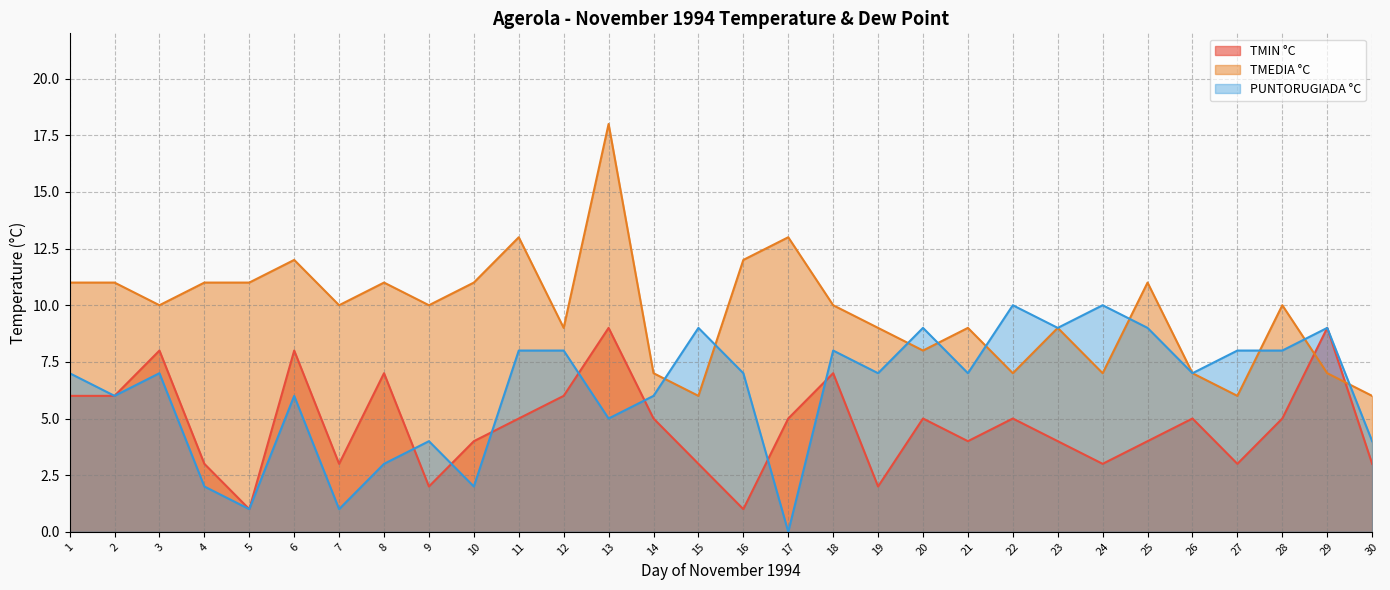

Is it true that TMIN °C equals 3 at 15?

True